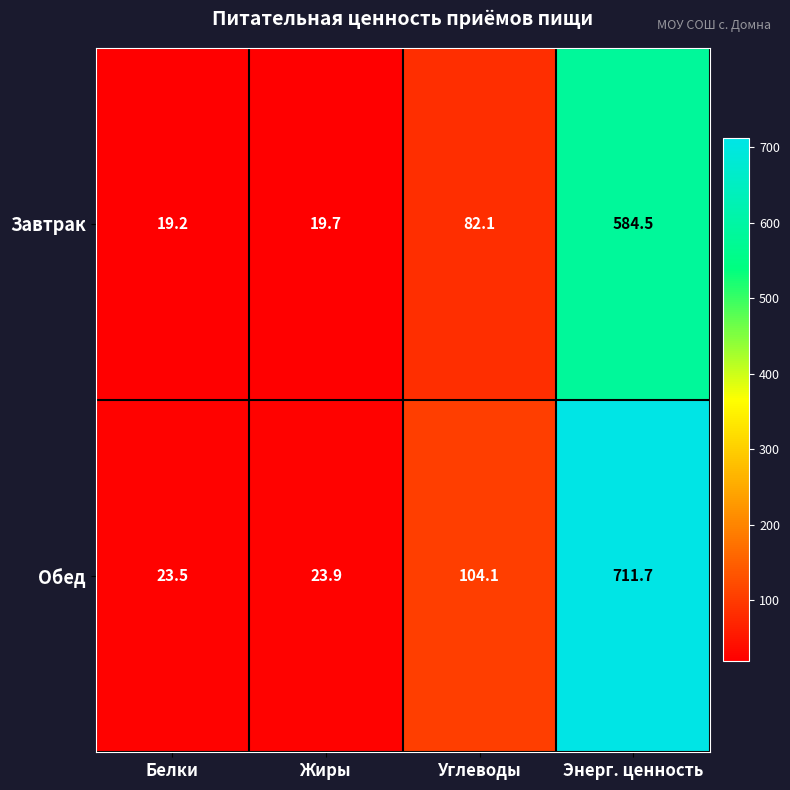

List the series in order of their overall mean, highest first.

Обед, Завтрак